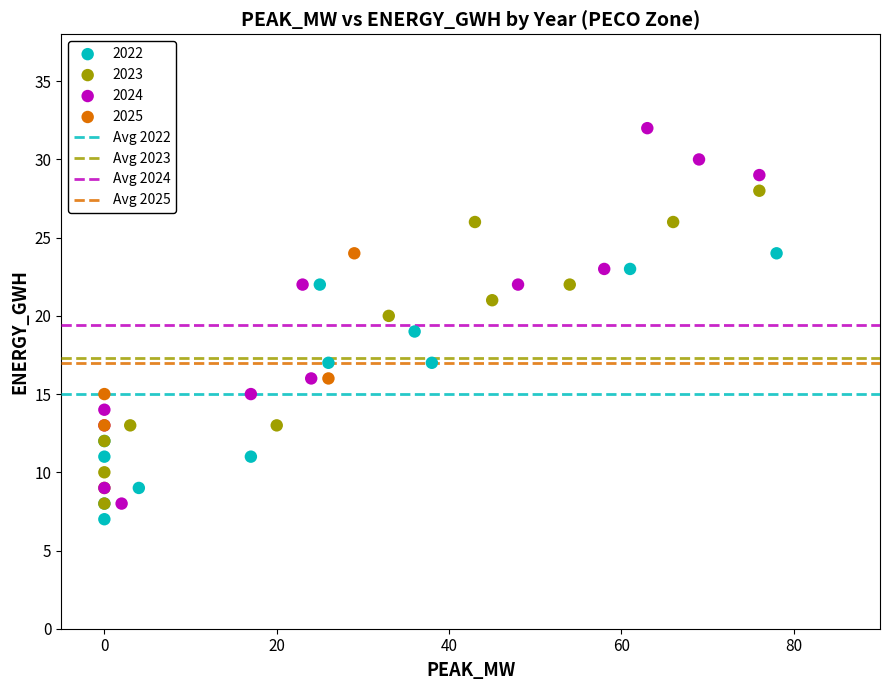

Which series contains the highest Y value?

2024